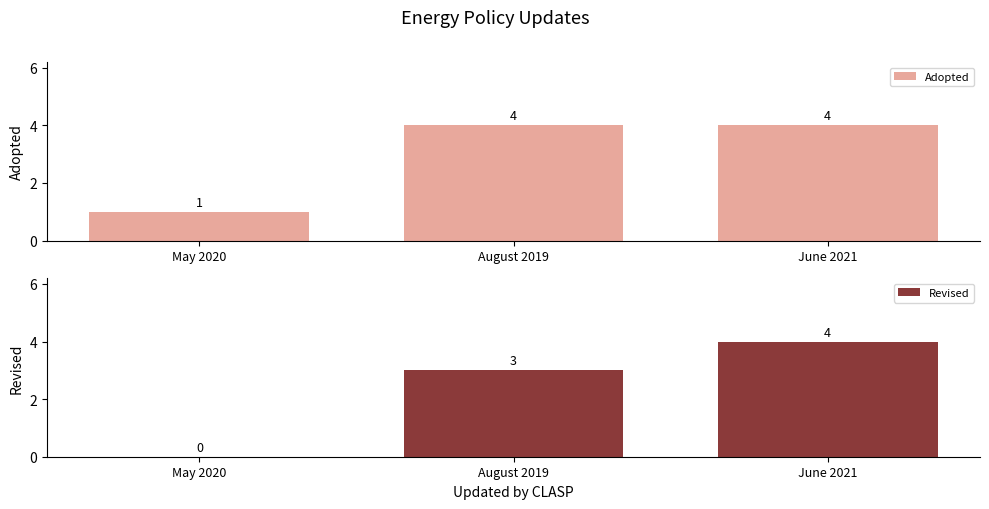

At how many categories does at least one series exceed 0?

3